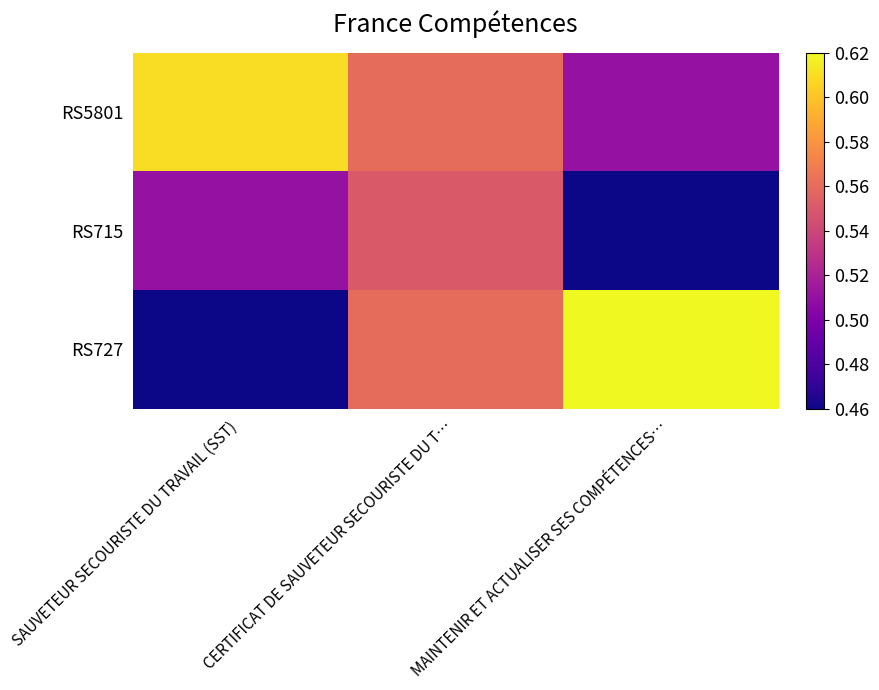

Reading left to right, list all the values displayed in this chart.

RS5801: SAUVETEUR SECOURISTE DU TRAVAIL (SST)=0.6	CERTIFICAT DE SAUVETEUR SECOURISTE DU T…=0.6	MAINTENIR ET ACTUALISER SES COMPÉTENCES…=0.5
RS715: SAUVETEUR SECOURISTE DU TRAVAIL (SST)=0.5	CERTIFICAT DE SAUVETEUR SECOURISTE DU T…=0.6	MAINTENIR ET ACTUALISER SES COMPÉTENCES…=0.5
RS727: SAUVETEUR SECOURISTE DU TRAVAIL (SST)=0.5	CERTIFICAT DE SAUVETEUR SECOURISTE DU T…=0.6	MAINTENIR ET ACTUALISER SES COMPÉTENCES…=0.6